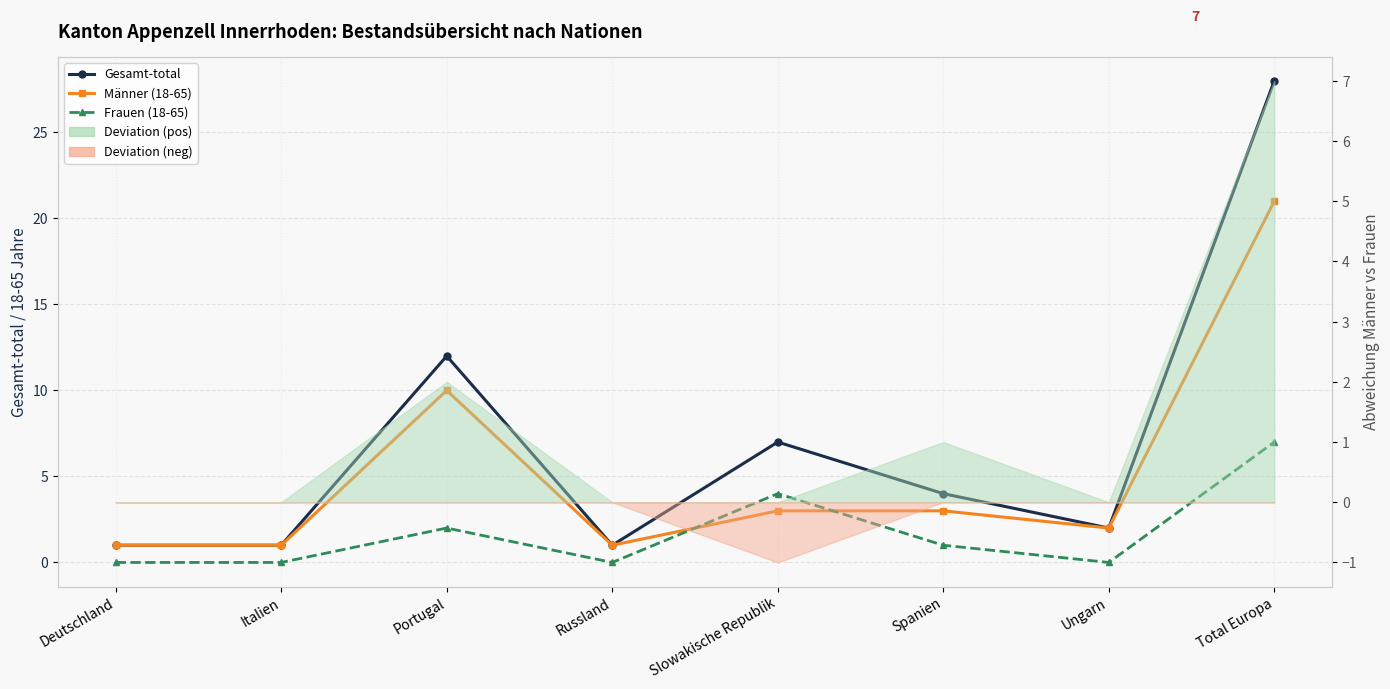

How many lines are shown in the chart?

3